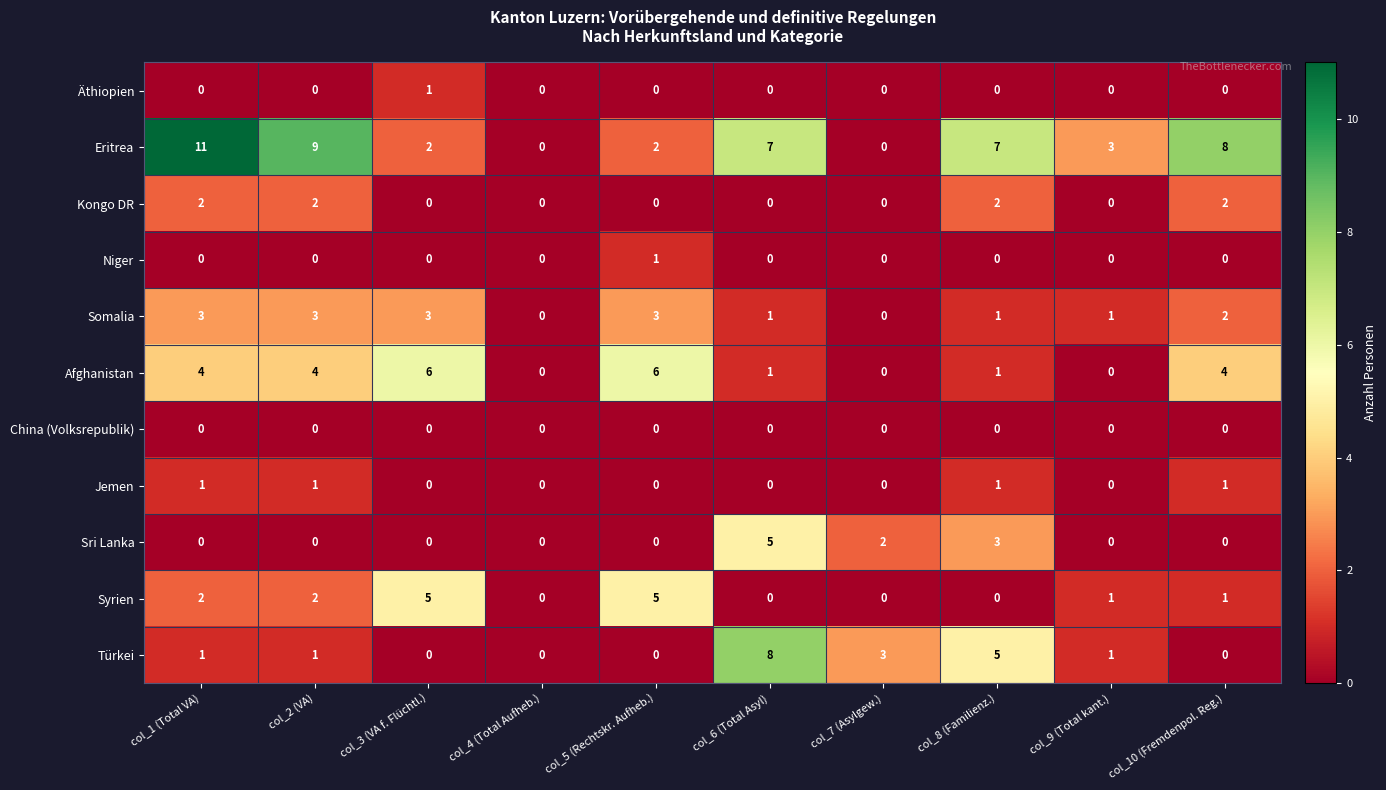

What is the maximum value shown in the chart?

11